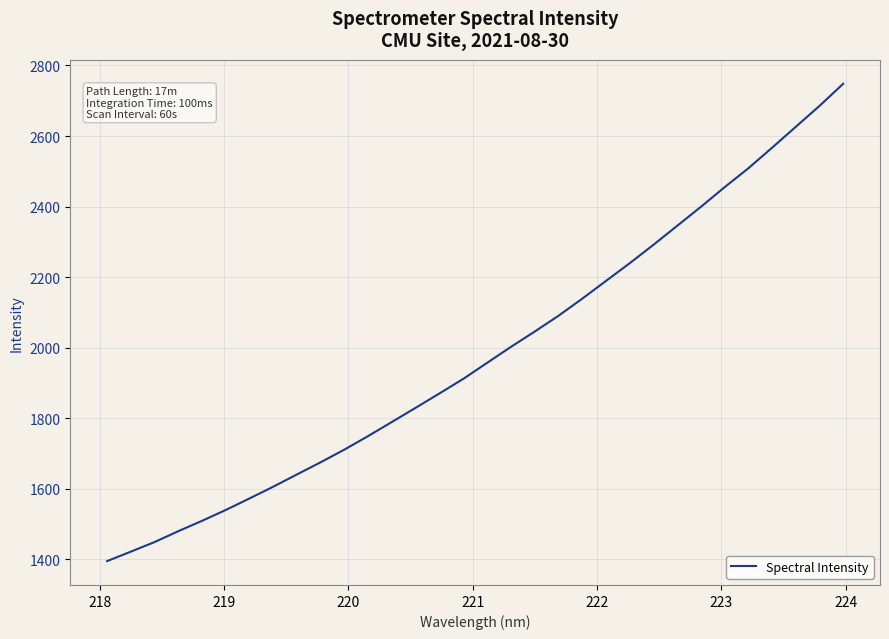

What is the maximum value shown in the chart?

2748.1